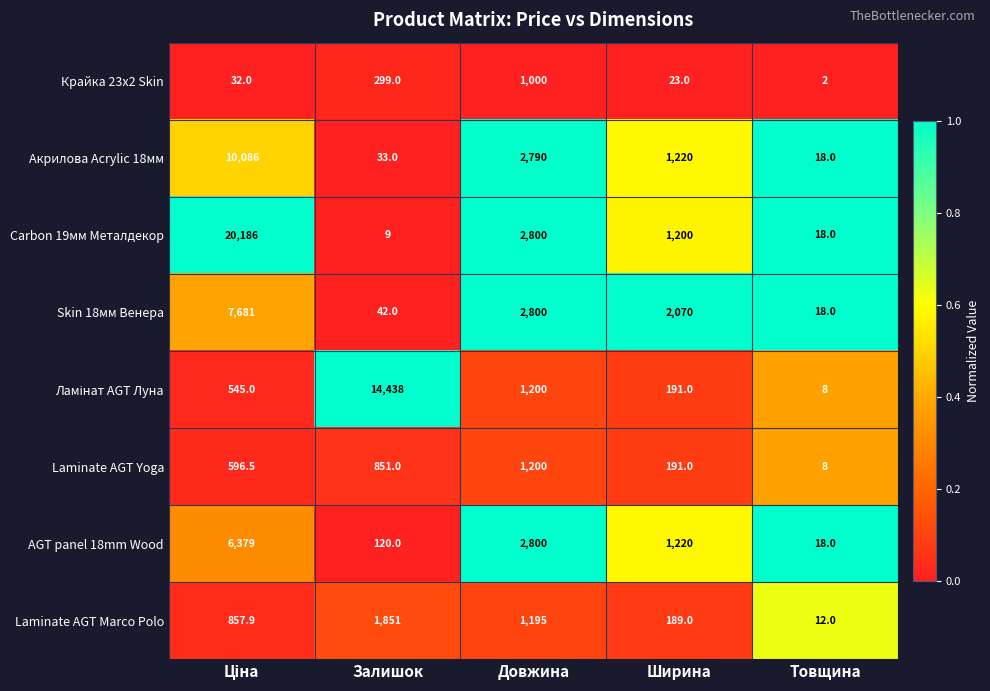

Which series has the largest total across all categories?

Carbon 19мм Металдекор